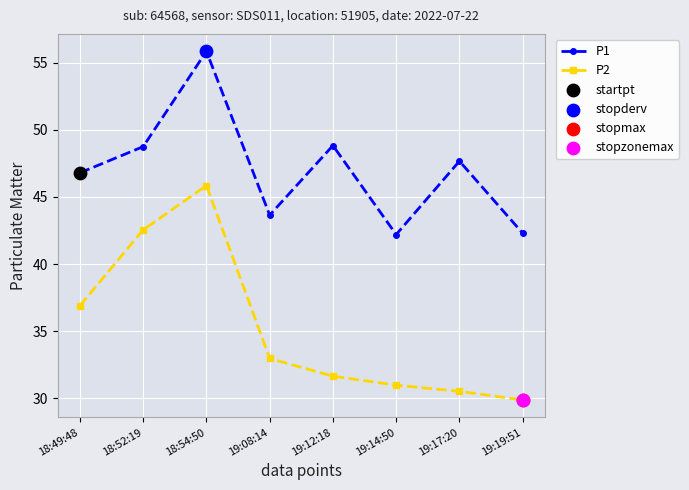

Which series has the widest spread of values?

P2